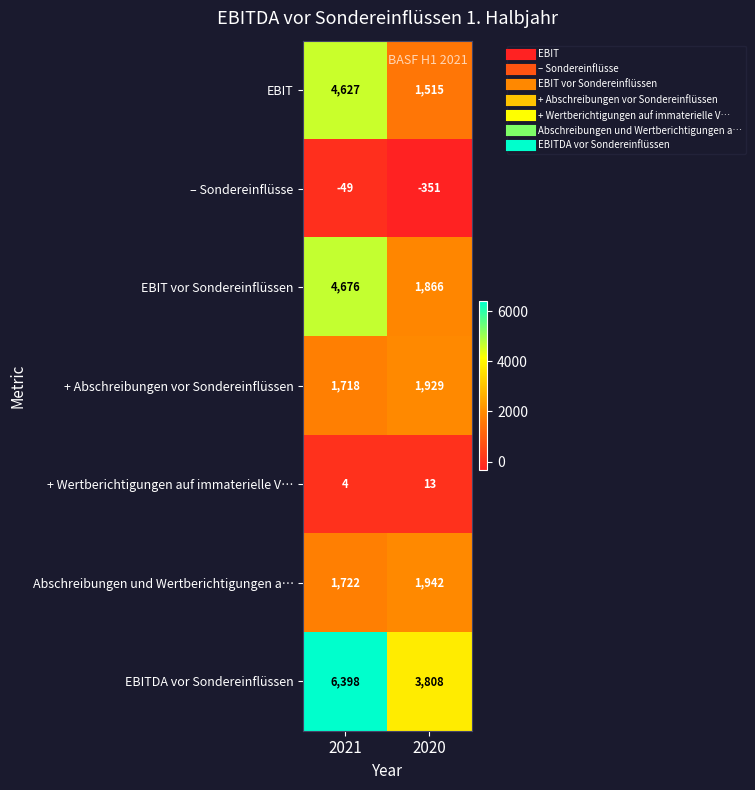

What is the sum of the + Wertberichtigungen auf immaterielle V… values at 2021 and 2020?

17